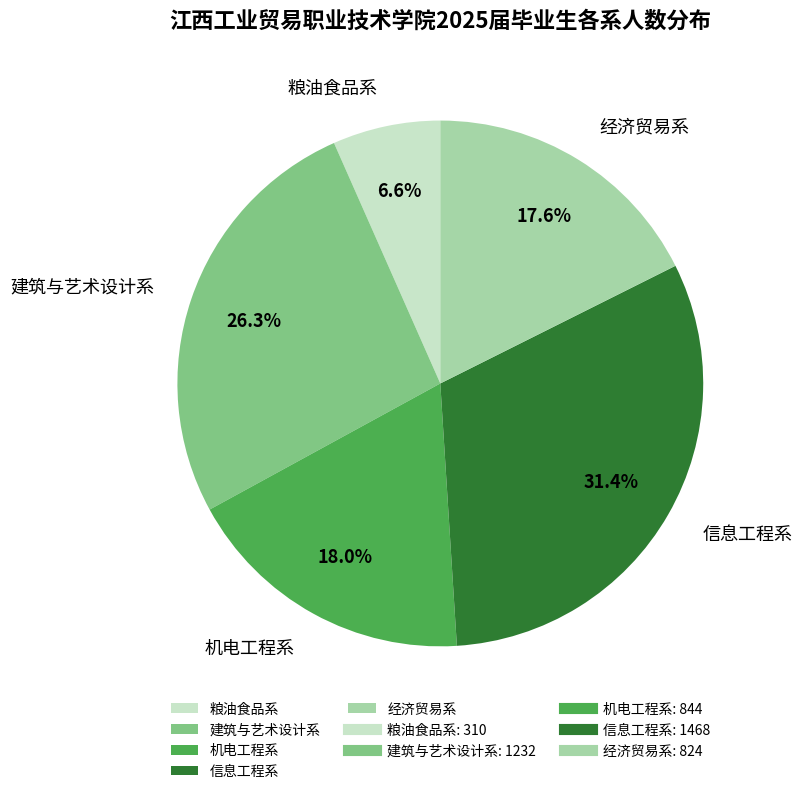

To the nearest percent, what percentage of the pie is 建筑与艺术设计系?

26%